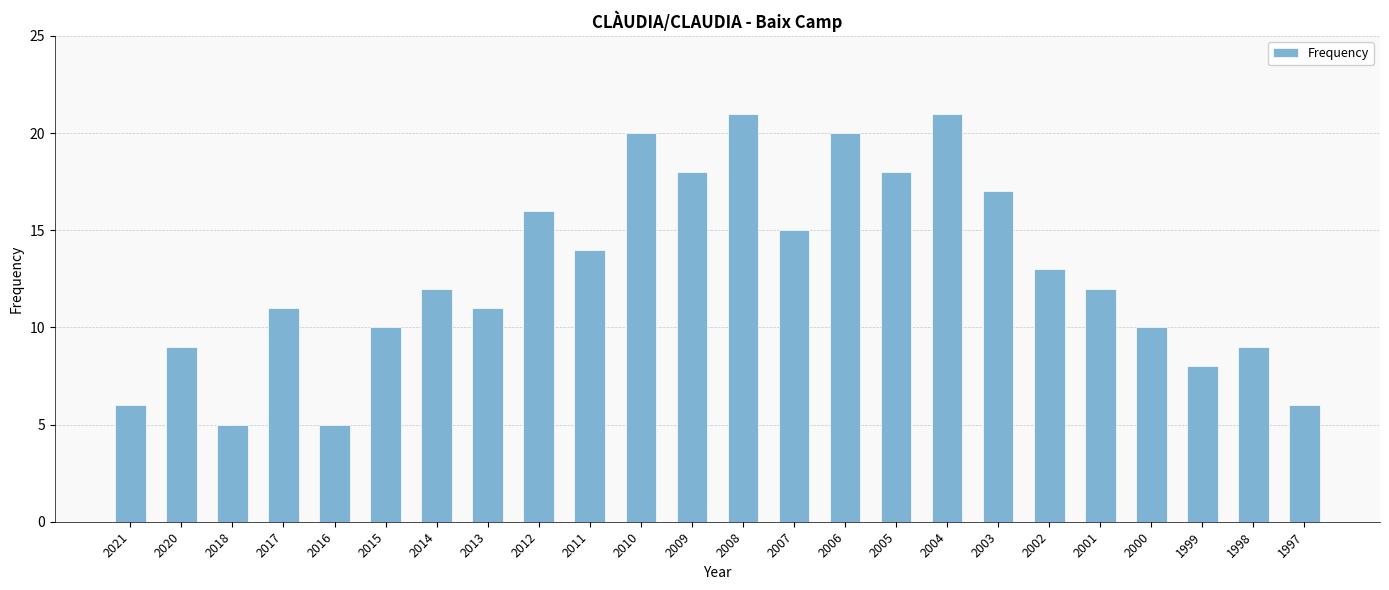

What is the smallest value displayed?

5